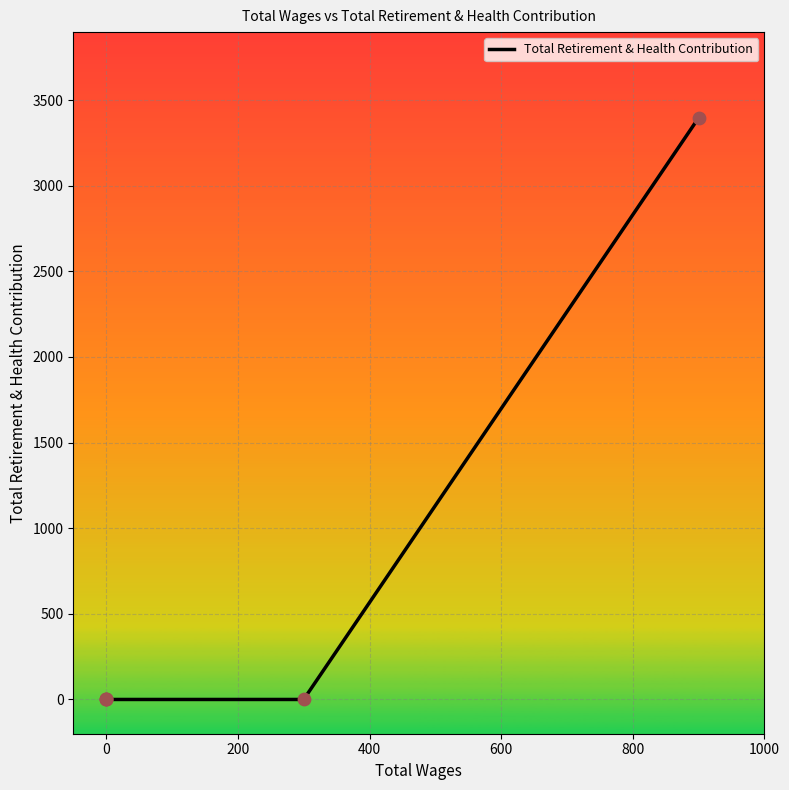

Between 0 and 600, which is larger?

600